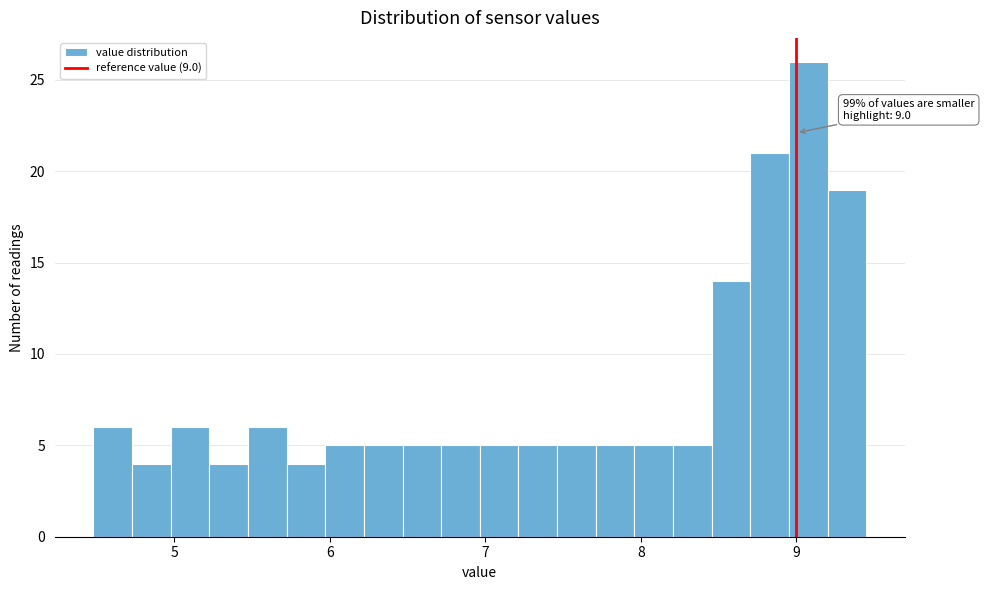

Read against the x-axis, roughly where is the centre of the tallest bar?

9.1